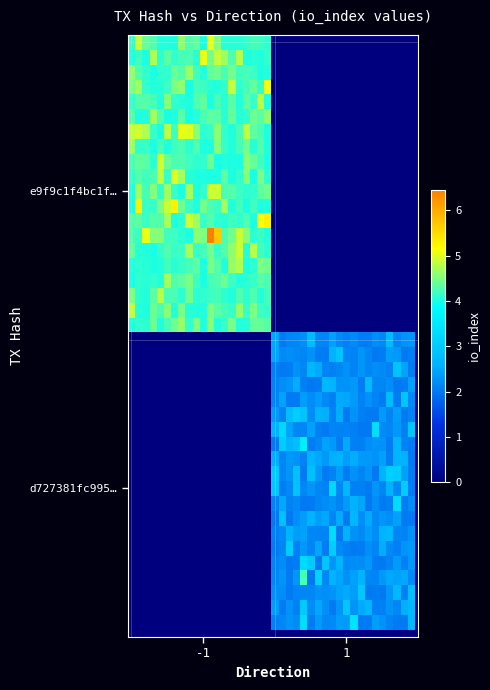

What is the greatest value displayed?

6.5